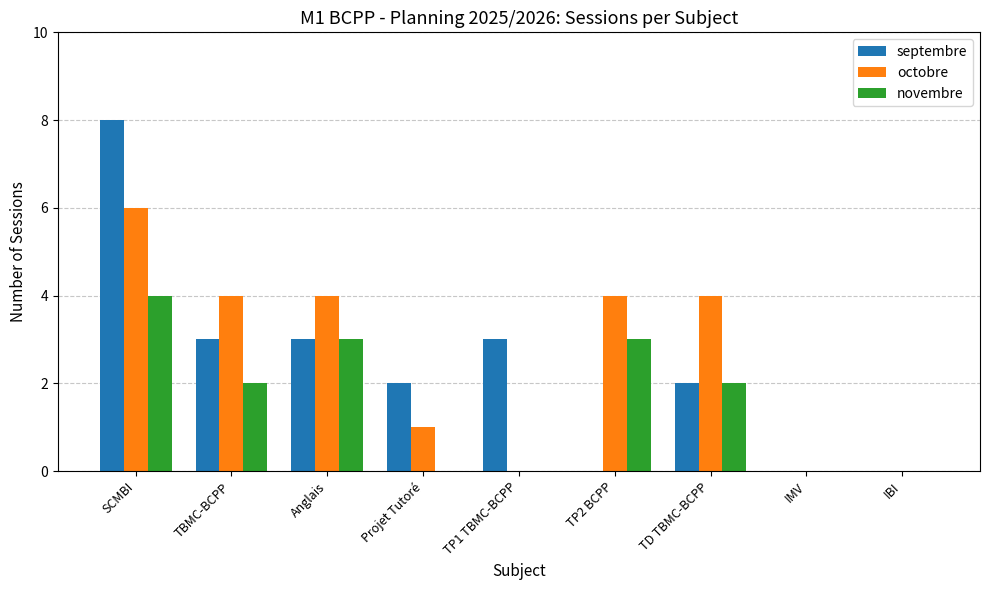

What are all the series names shown in the legend?

septembre, octobre, novembre